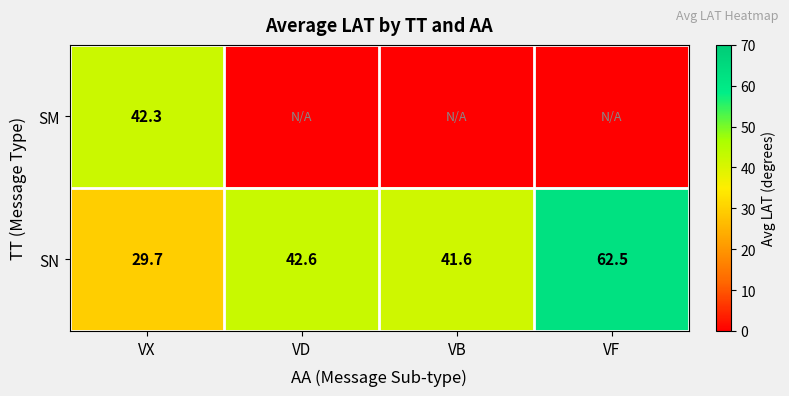

List the labels in order of SN value, smallest first.

VX, VB, VD, VF